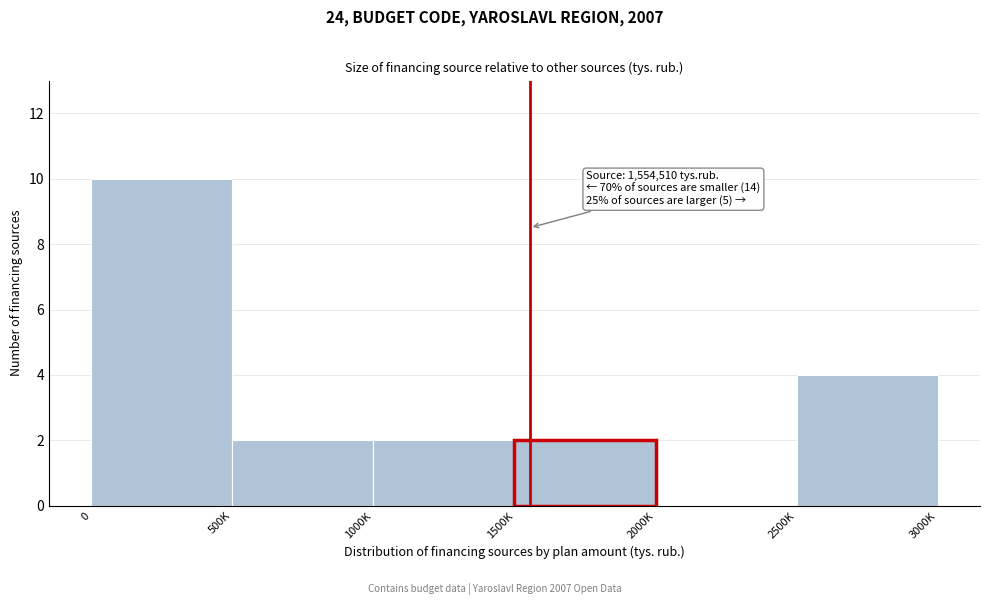

Reading left to right, list all the values displayed in this chart.

0=10	500K=2	1000K=2	1500K=2	2000K=0	2500K=4